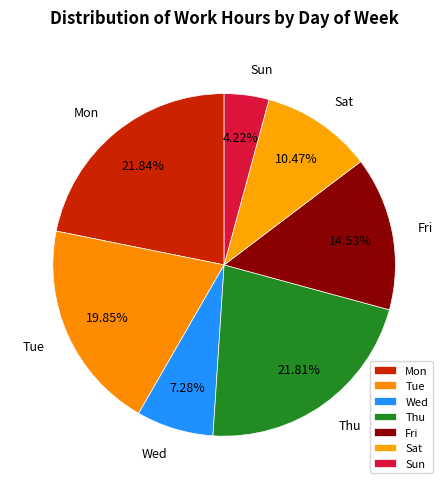

Combined, do Sat and Tue account for over 50%?

No